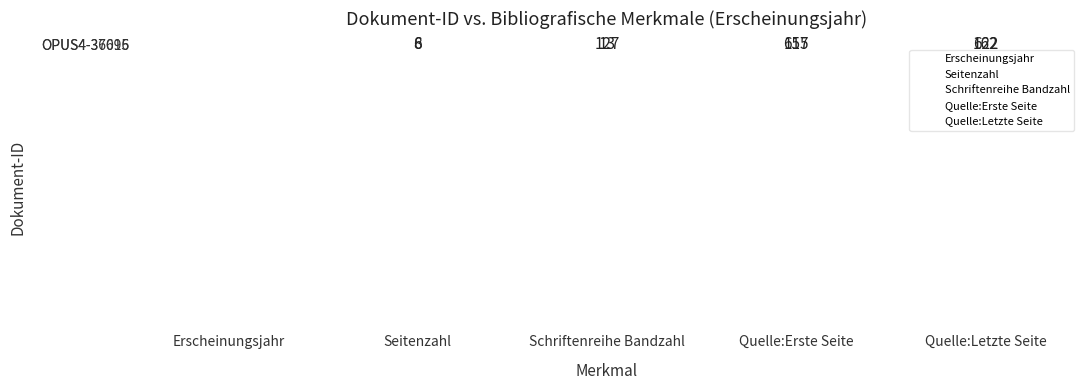

The value of OPUS4-37695 at Seitenzahl is 6. True or false?

True